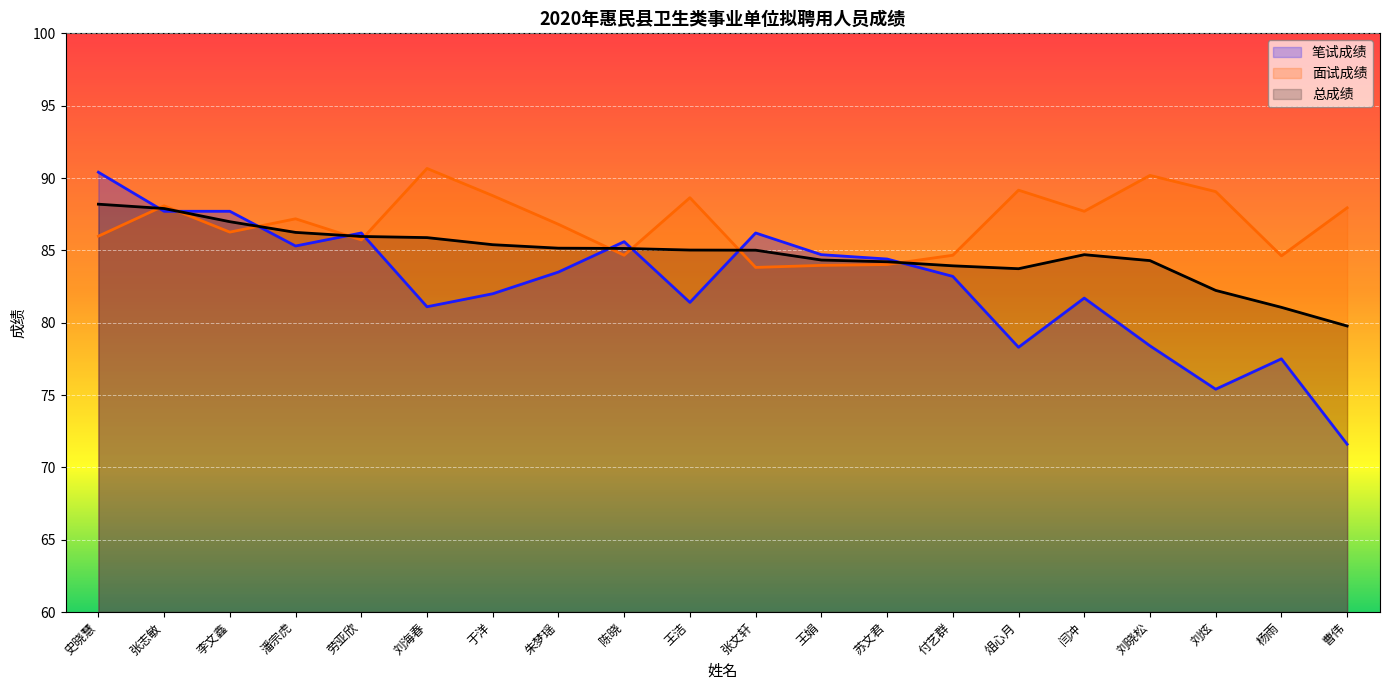

What is the smallest value displayed?

71.6